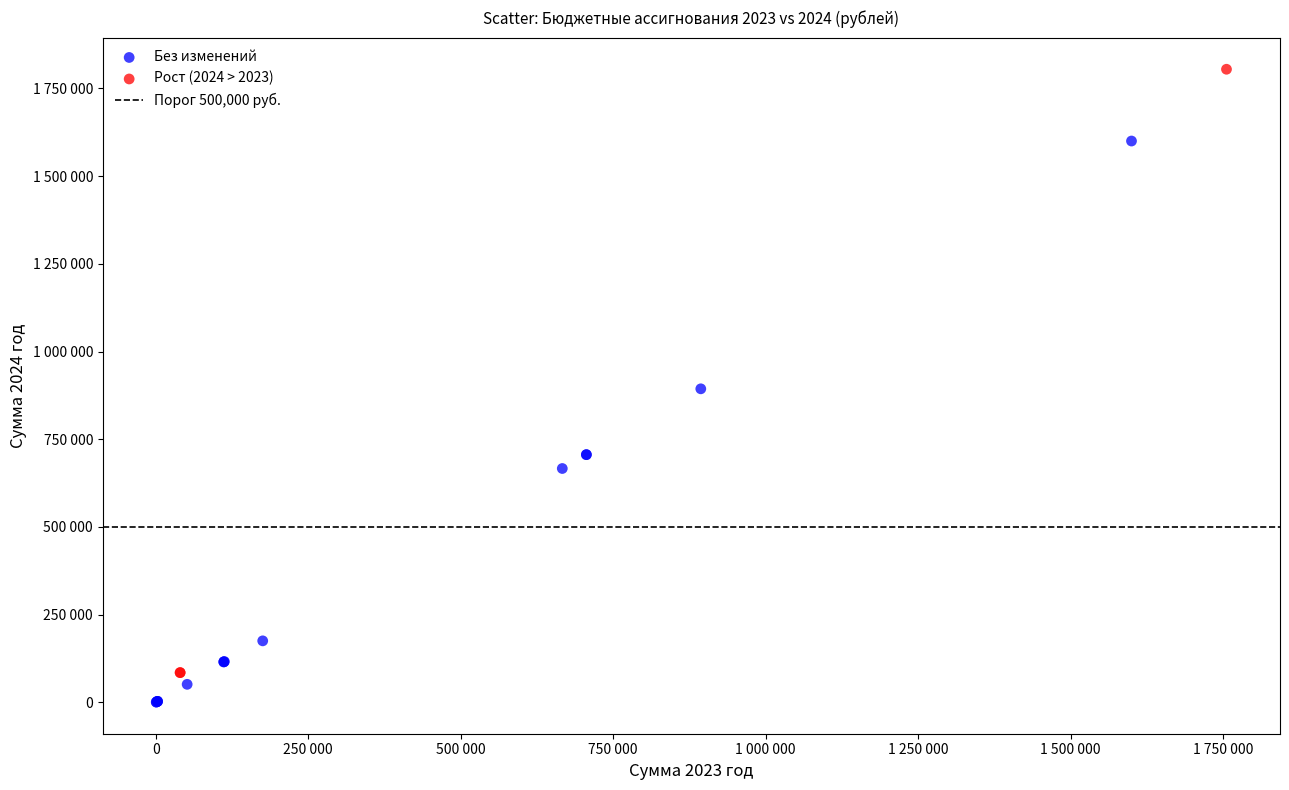

Which series has the largest Y range (max minus min)?

Рост (2024 > 2023)